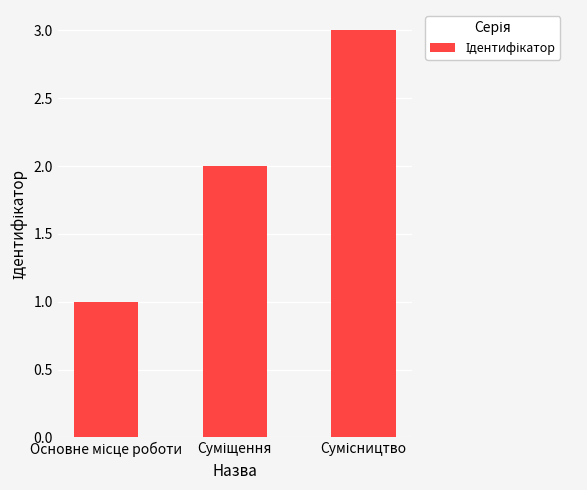

What is the maximum value shown in the chart?

3